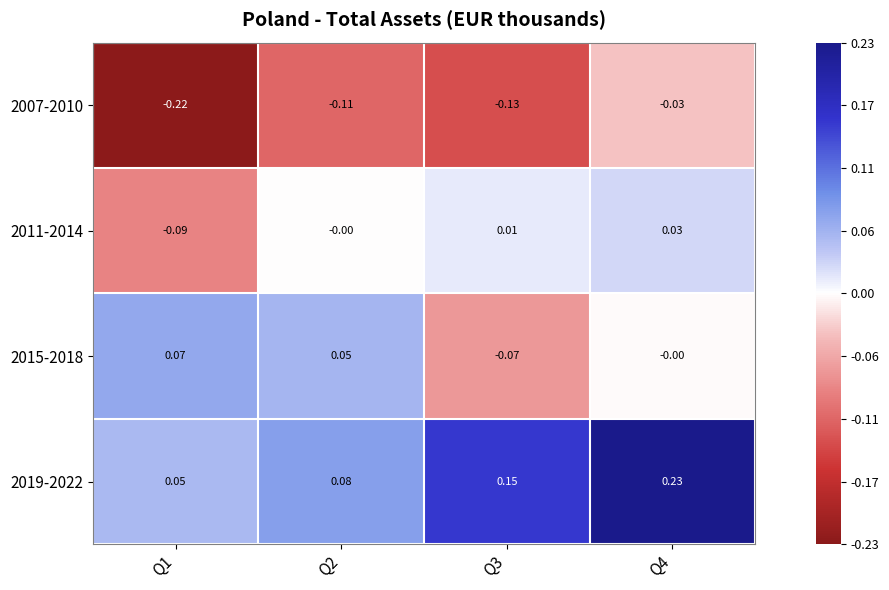

What is the spread (max minus min) of values at Q3?

0.3